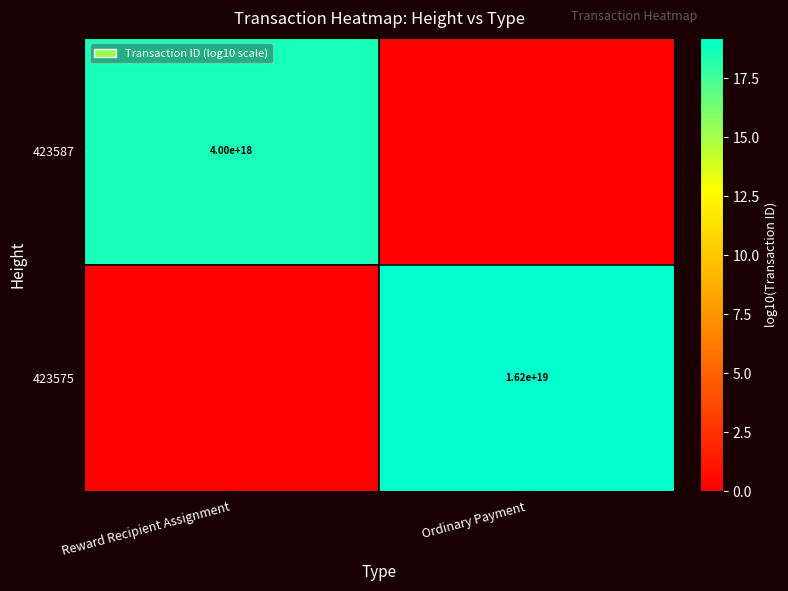

At how many categories does at least one series exceed 9?

2